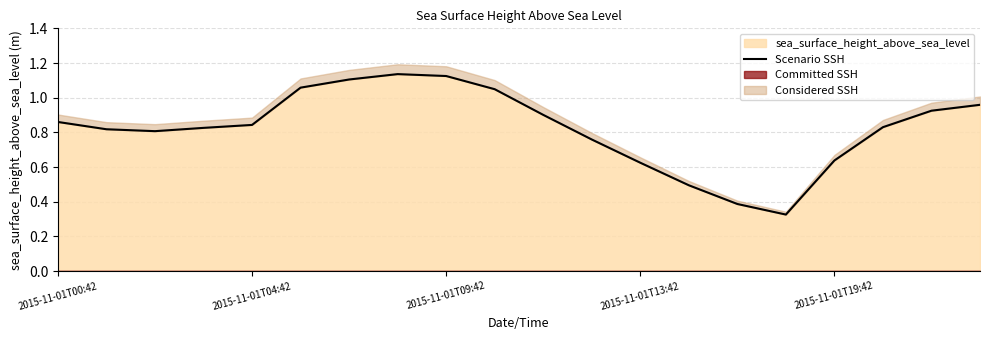

The value of sea_surface_height_above_sea_level at 2015-11-01T00:42 is 0.6. True or false?

False